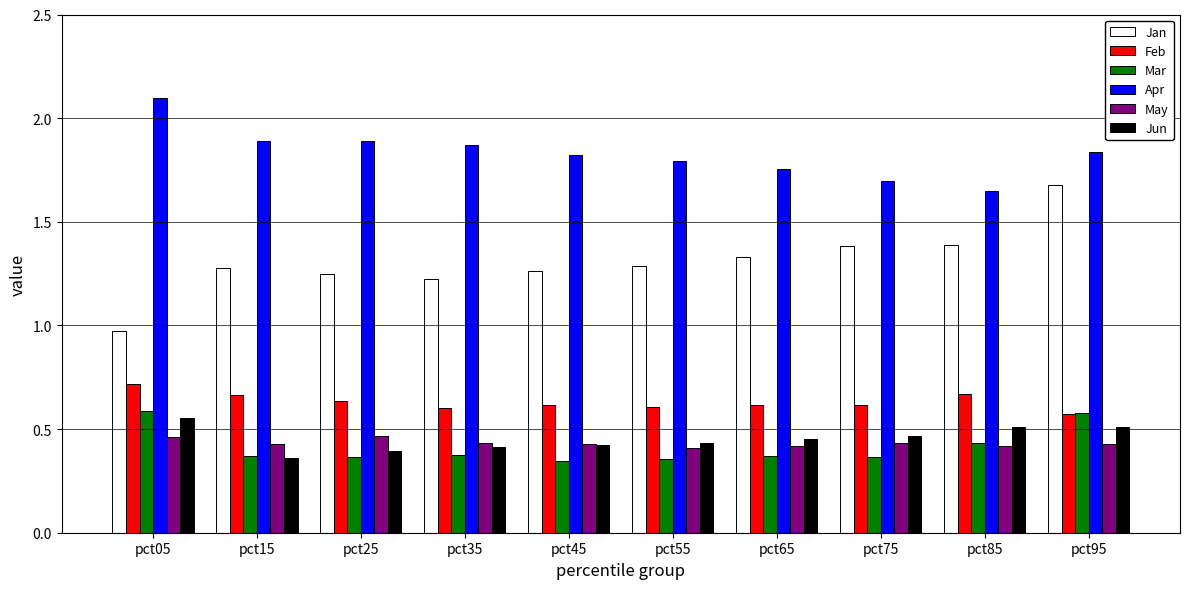

What is the sum of all Jun values?

4.5